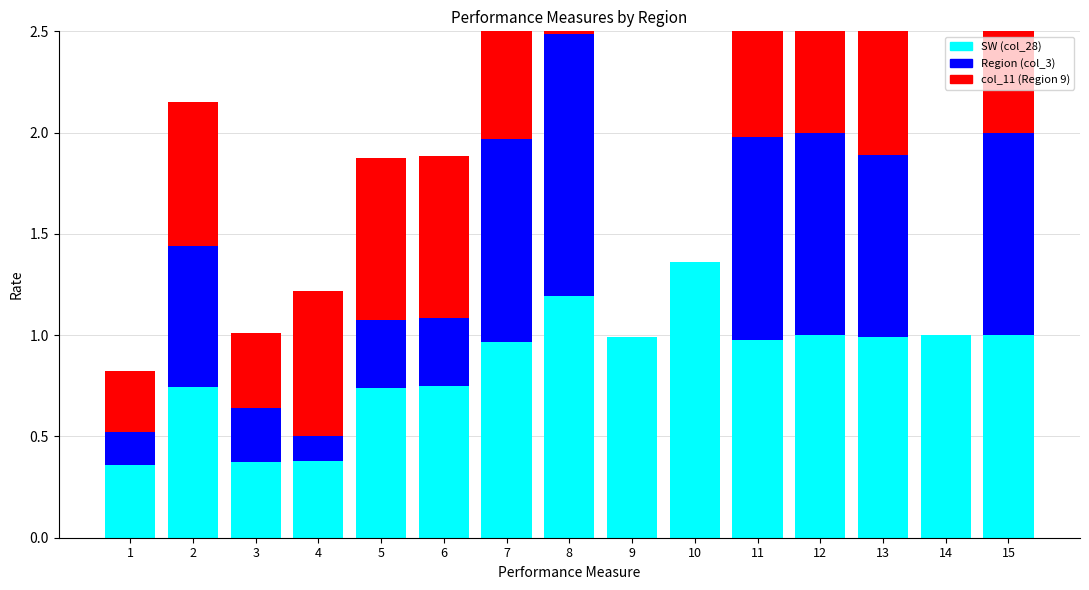

The value of Region (col_3) at 7 is 1.0. True or false?

True